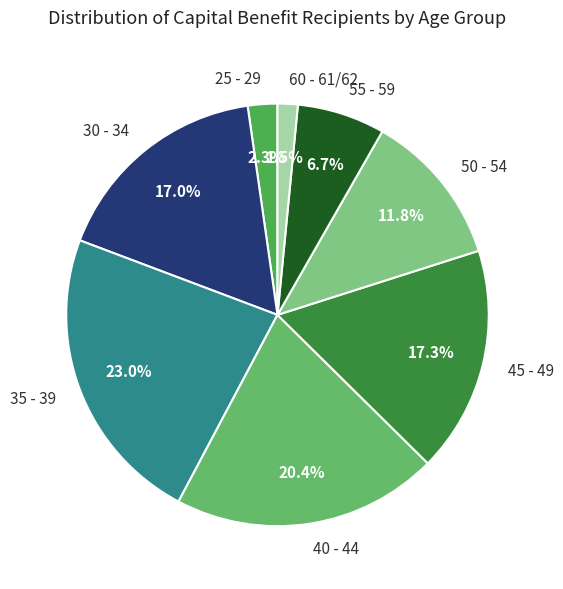

True or false: 50 - 54 accounts for 12% of the total.

True